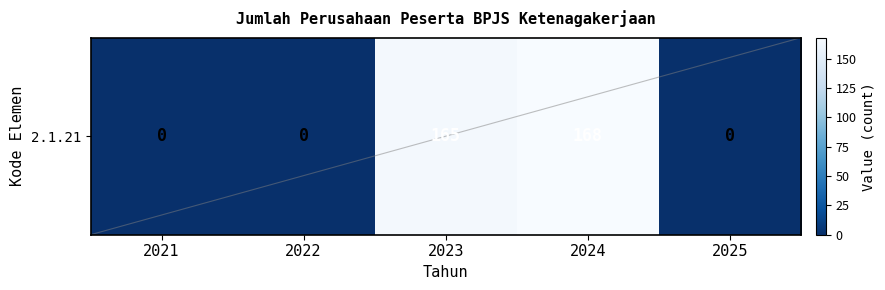

Rank the categories by value from lowest to highest.

2021, 2022, 2025, 2023, 2024